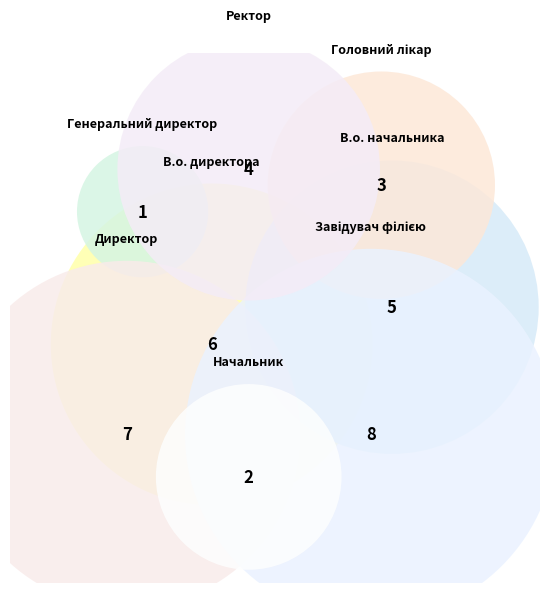

True or false: Начальник accounts for 1% of the total.

False